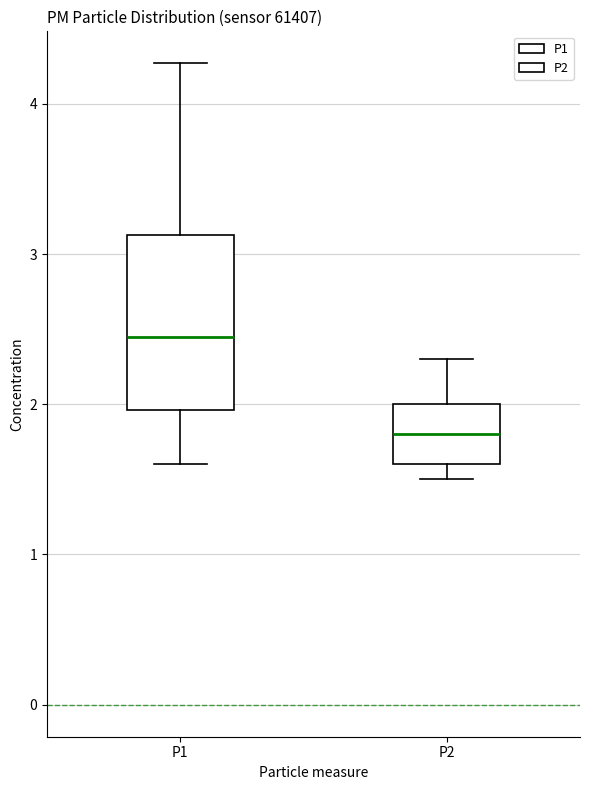

Which box is the tallest, from its lower edge to its upper edge?

P1